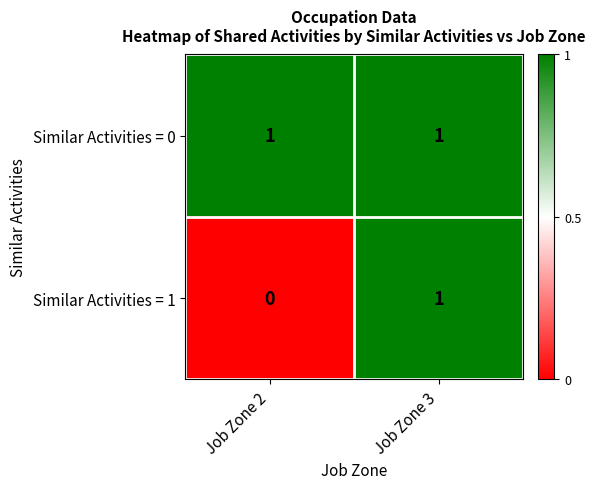

Where is Similar Activities = 1 nearest to the value 0?

Job Zone 2